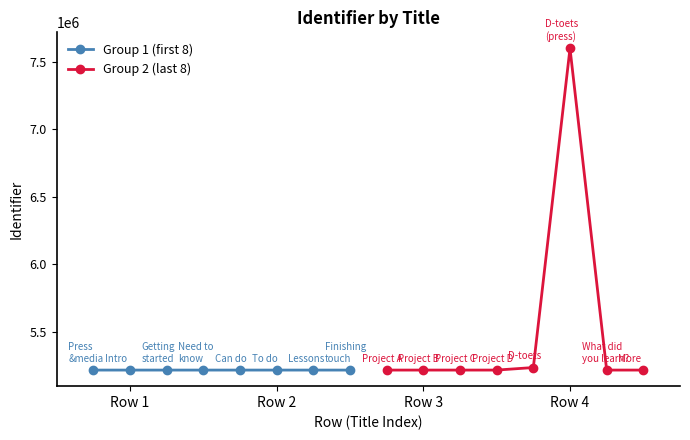

True or false: Group 1 (first 8) and Group 2 (last 8) intersect in this chart.

False